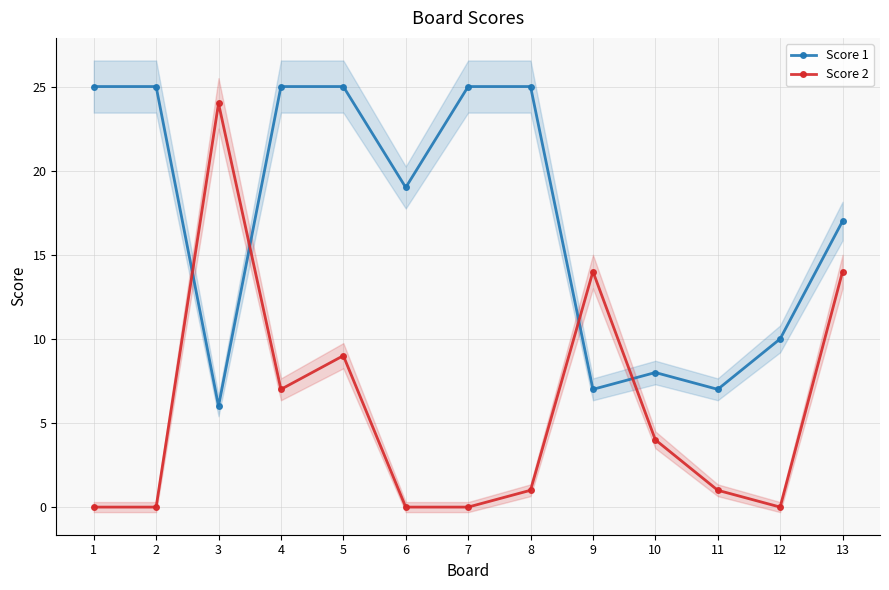

At which label does Score 2 reach its peak?

3